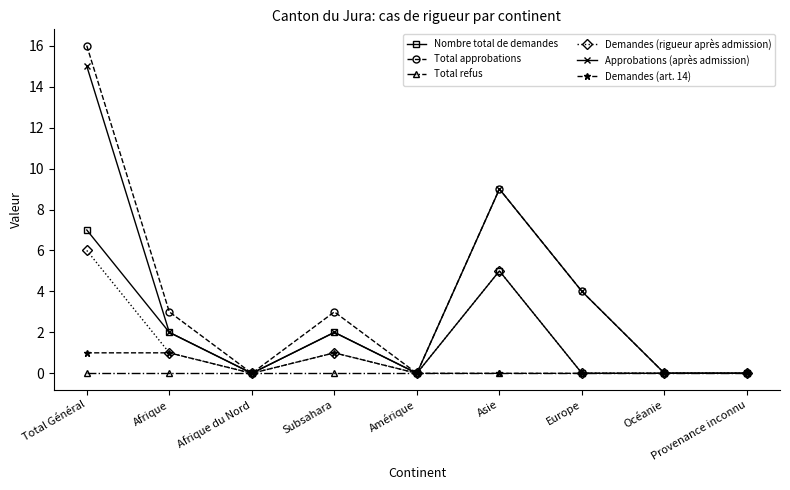

List the series in order of their peak value, lowest first.

Total refus, Demandes (art. 14), Demandes (rigueur après admission), Nombre total de demandes, Approbations (après admission), Total approbations